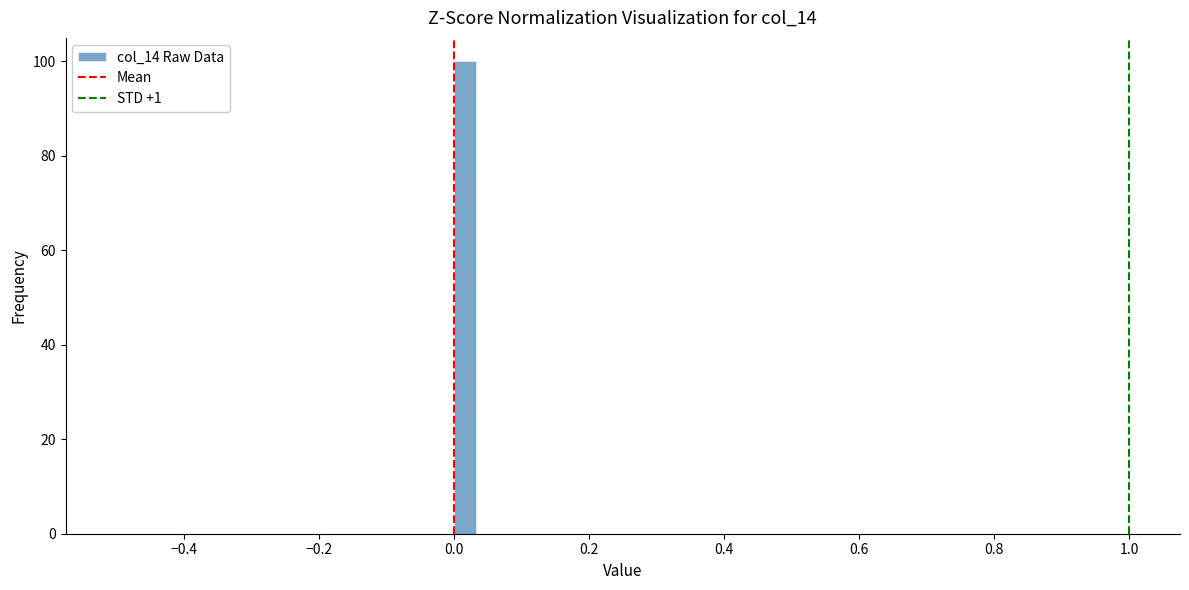

Read against the x-axis, roughly where is the centre of the tallest bar?

0.02